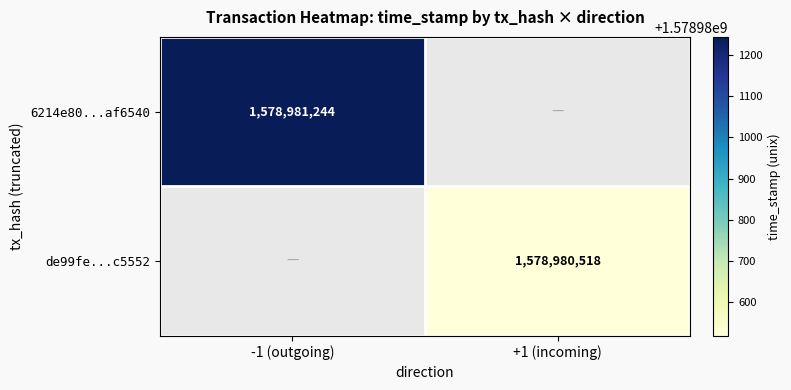

Reading left to right, extract all data points from this chart.

6214e80708cee373ff74e7386b14d4628af6540: -1	1578981244
de99fef28003510211cdd46b0ba0ac0583c5552: 1	1578980518